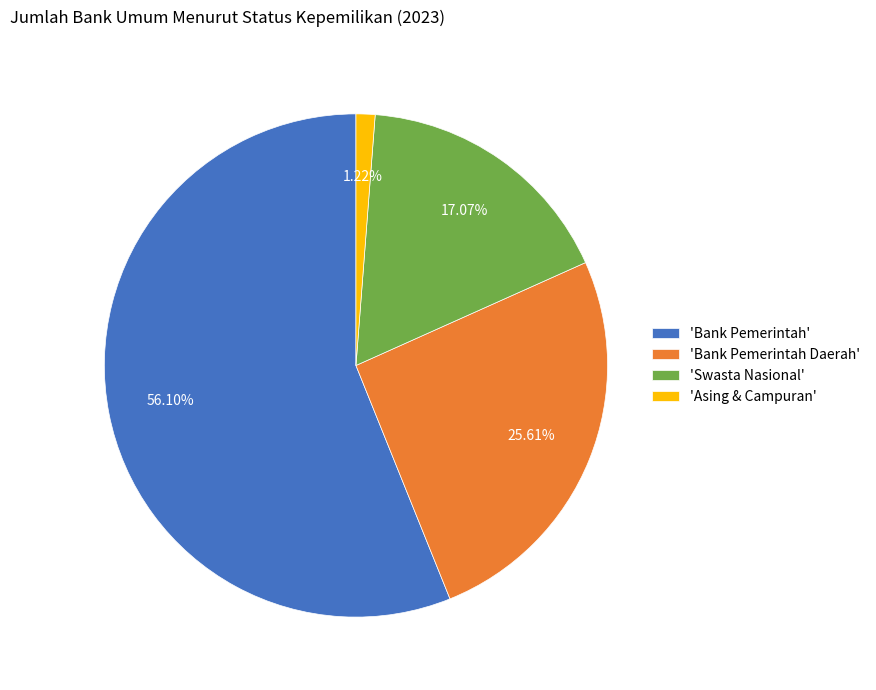

Between 'Asing & Campuran' and 'Swasta Nasional', which is larger?

'Swasta Nasional'